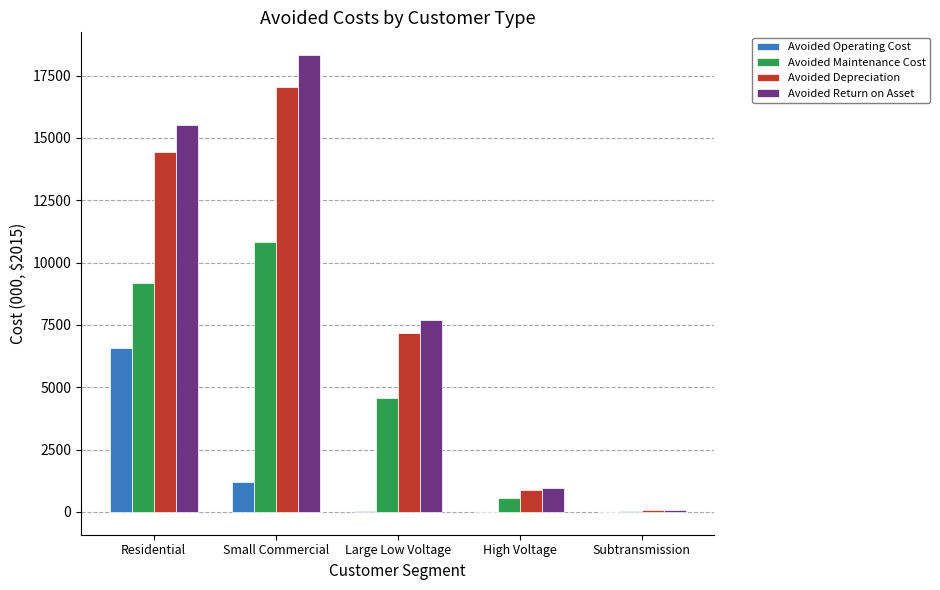

The Avoided Depreciation series shows 17046.3 at Small Commercial. True or false?

True